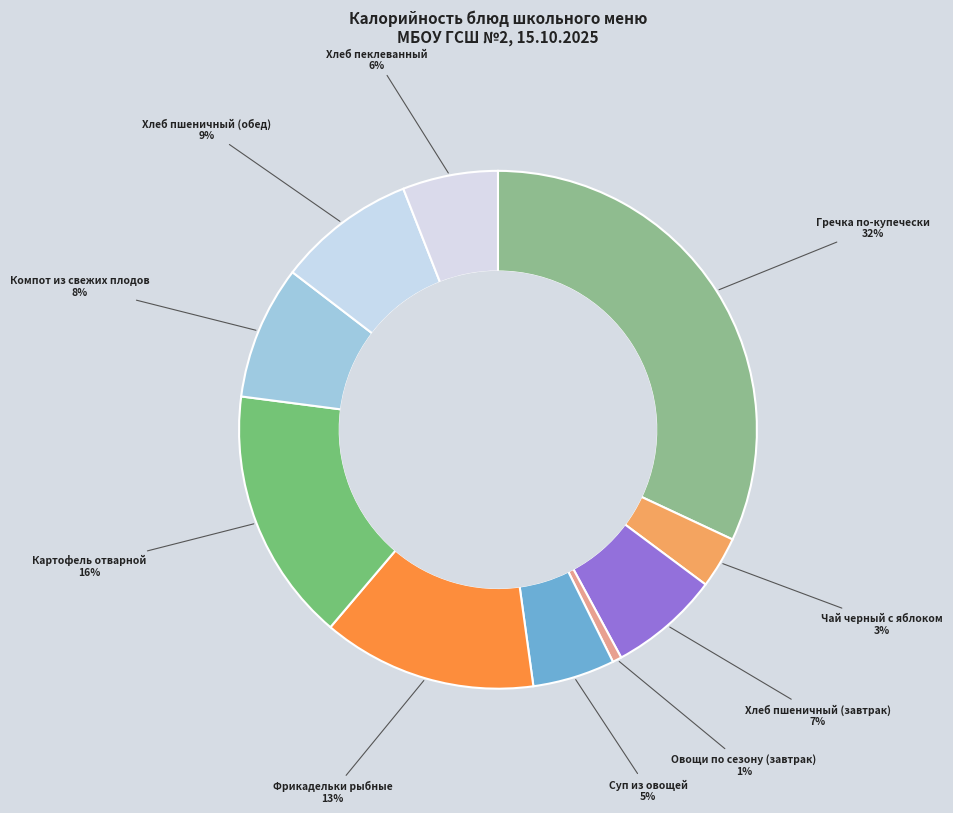

Rank the categories by value from lowest to highest.

Овощи по сезону (завтрак), Чай черный с яблоком, Суп из овощей, Хлеб пеклеванный, Хлеб пшеничный (завтрак), Компот из свежих плодов, Хлеб пшеничный (обед), Фрикадельки рыбные, Картофель отварной, Гречка по-купечески